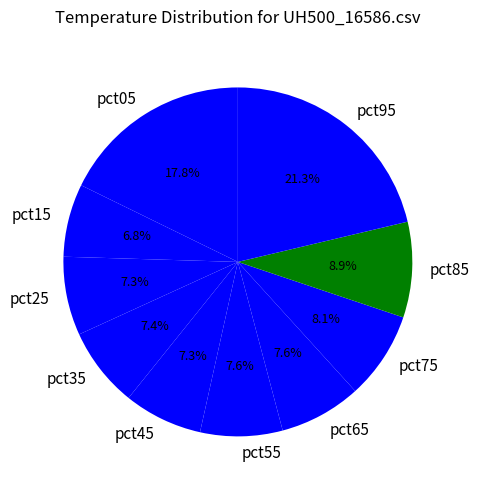

Do pct05 and pct75 together represent more than half of the pie?

No